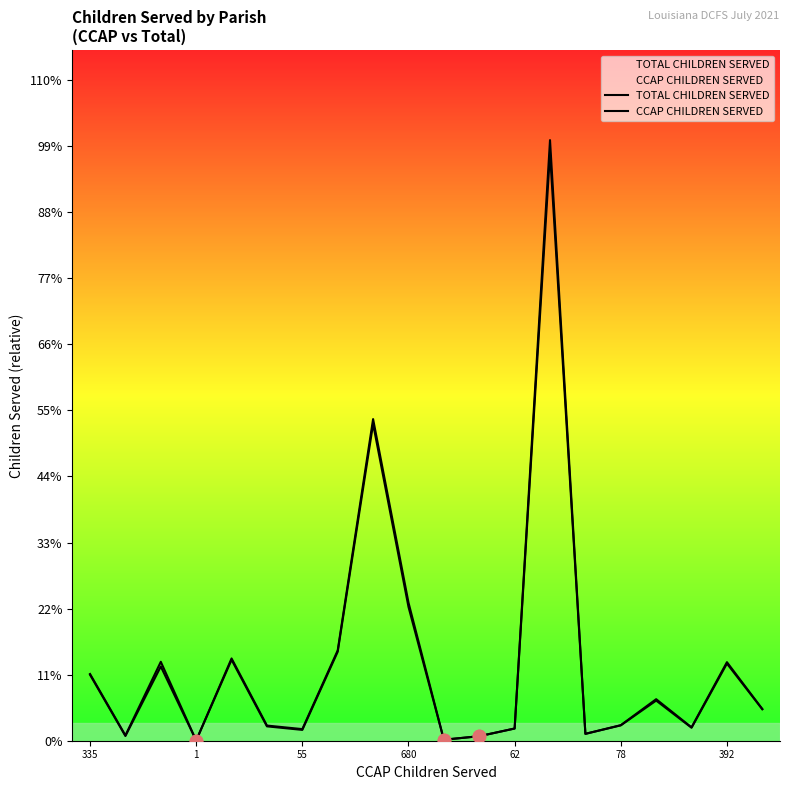

Is the value of CCAP CHILDREN SERVED at 8 greater than the value of TOTAL CHILDREN SERVED at 10?

Yes